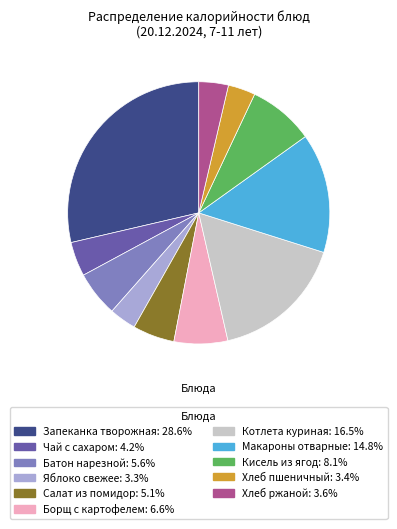

Which has a higher value, Запеканка творожная or Хлеб пшеничный?

Запеканка творожная